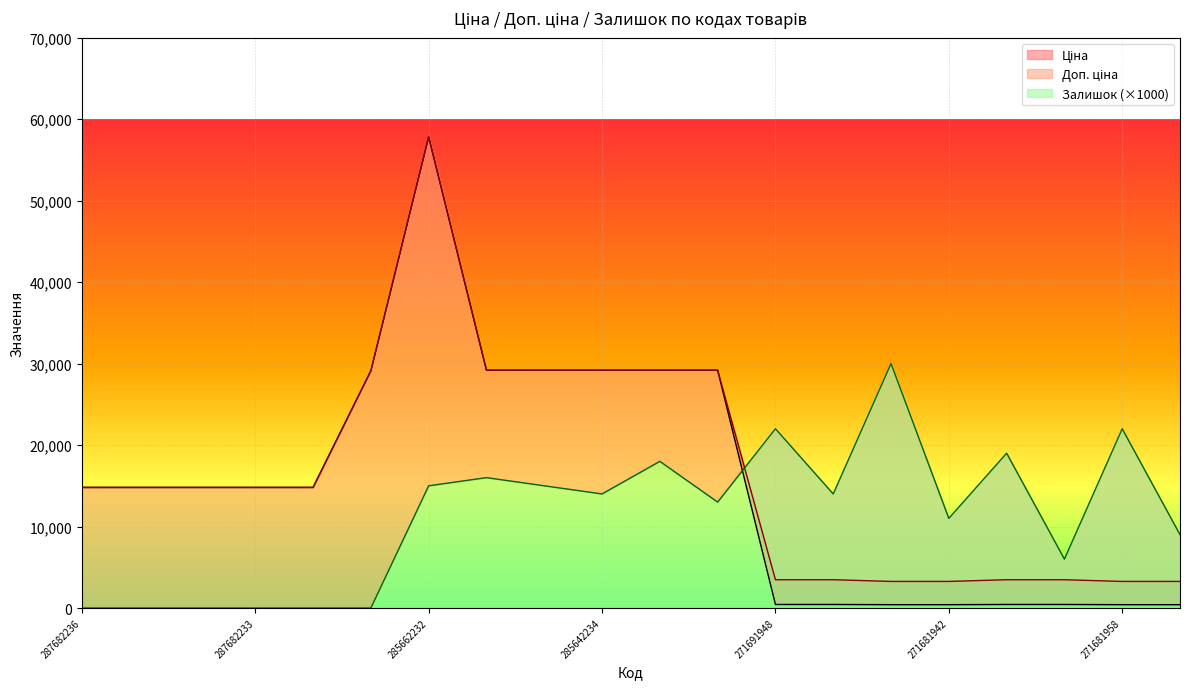

What is the difference between the maximum and minimum values in the Ціна series?

57418.5